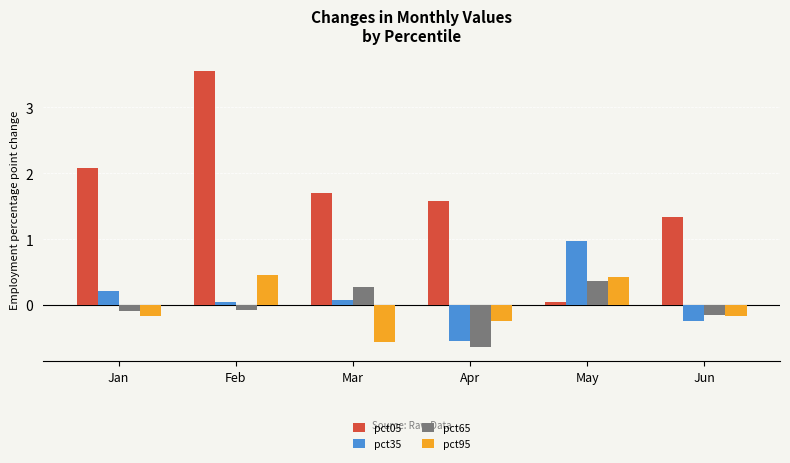

What is the total value across all series at Jan?

2.0